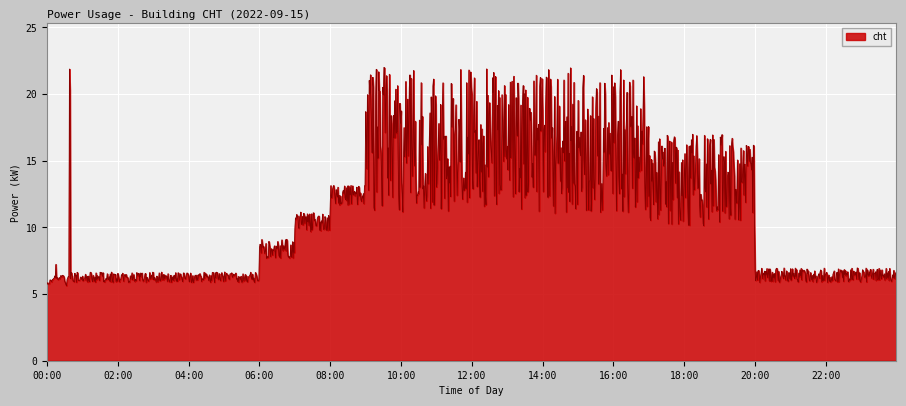

What is the difference between the maximum and minimum values?

16.4